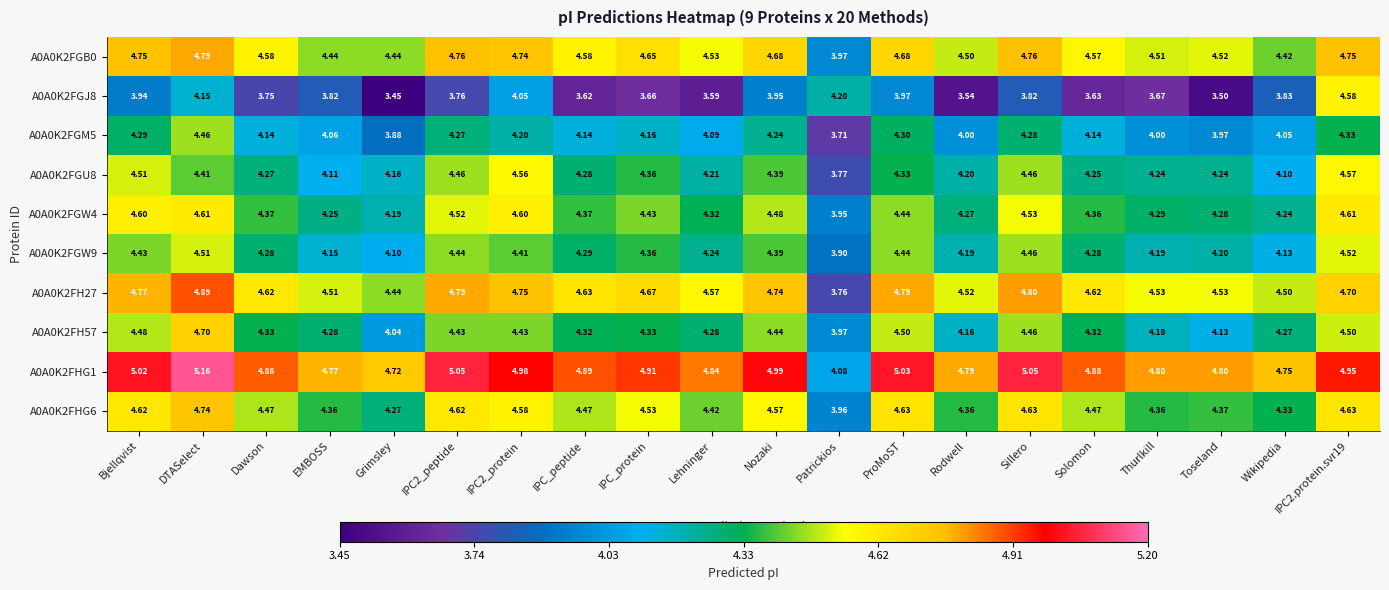

Is the value of A0A0K2FGJ8 at IPC_protein greater than the value of A0A0K2FHG6 at Bjellqvist?

No